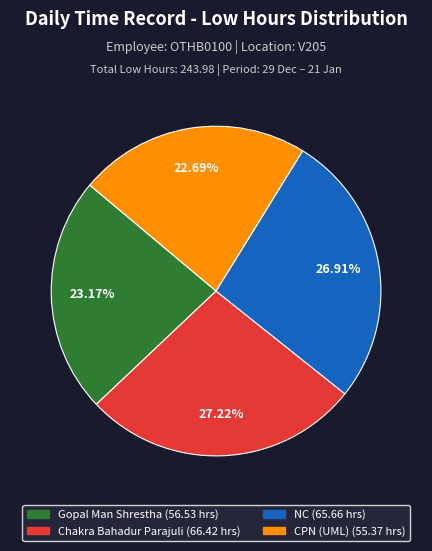

Is there any slice that represents more than half of the pie?

No